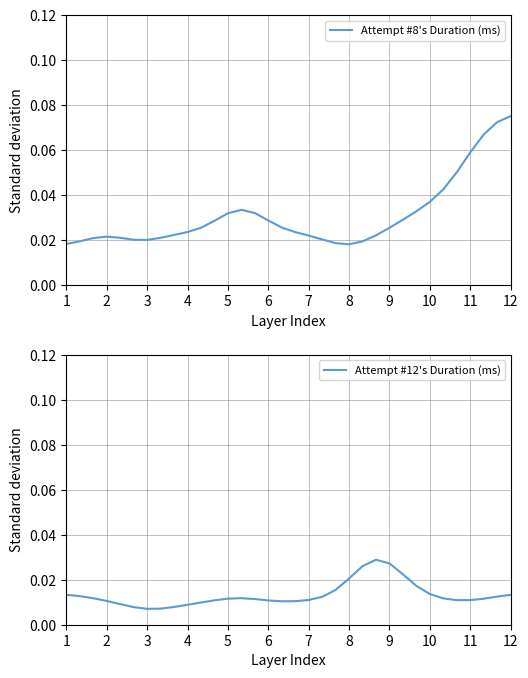

At which label does Attempt #8's Duration (ms) reach its peak?

12